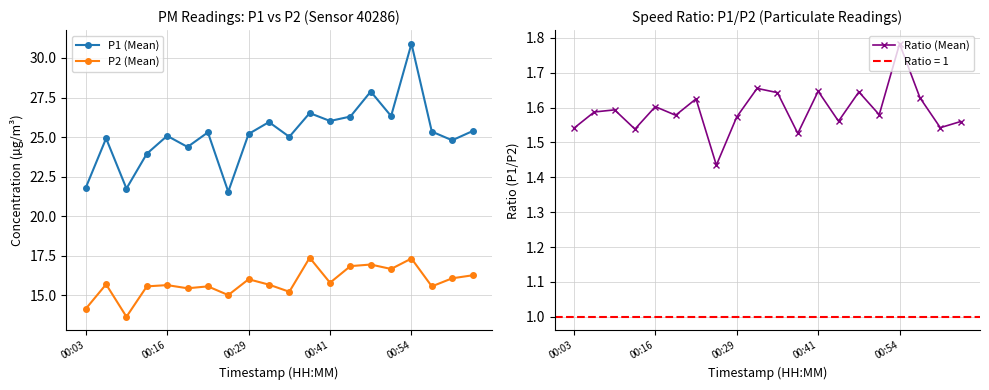

Count the Ratio (Mean) values in the range 1 to 2.

20